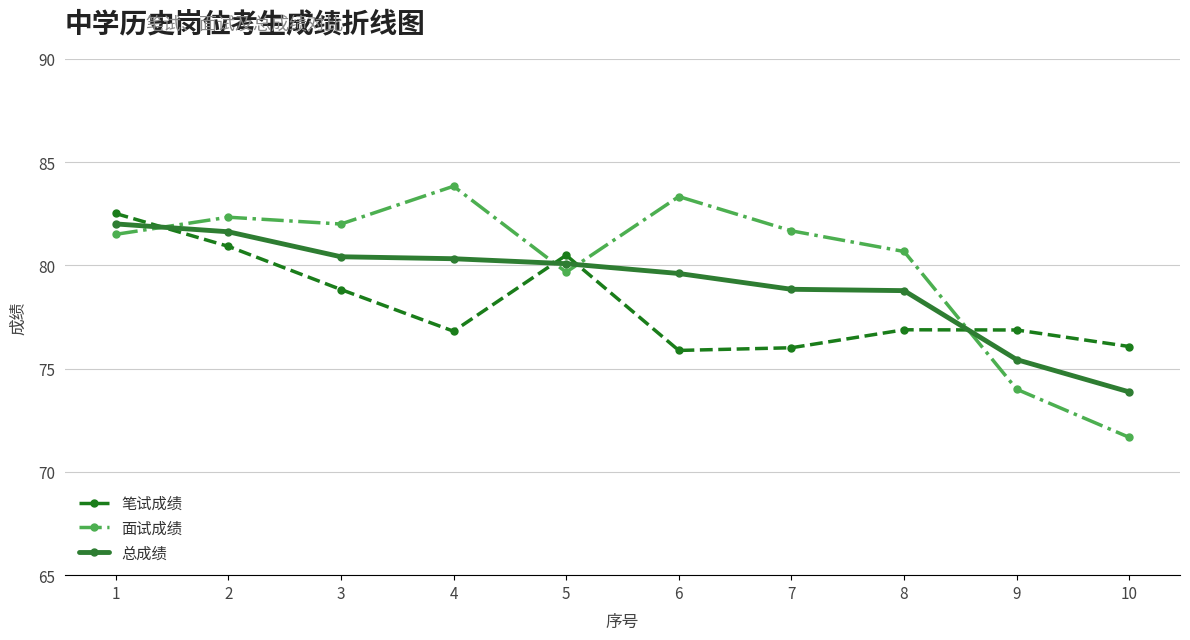

What is the spread (max minus min) of values at 4?

7.0